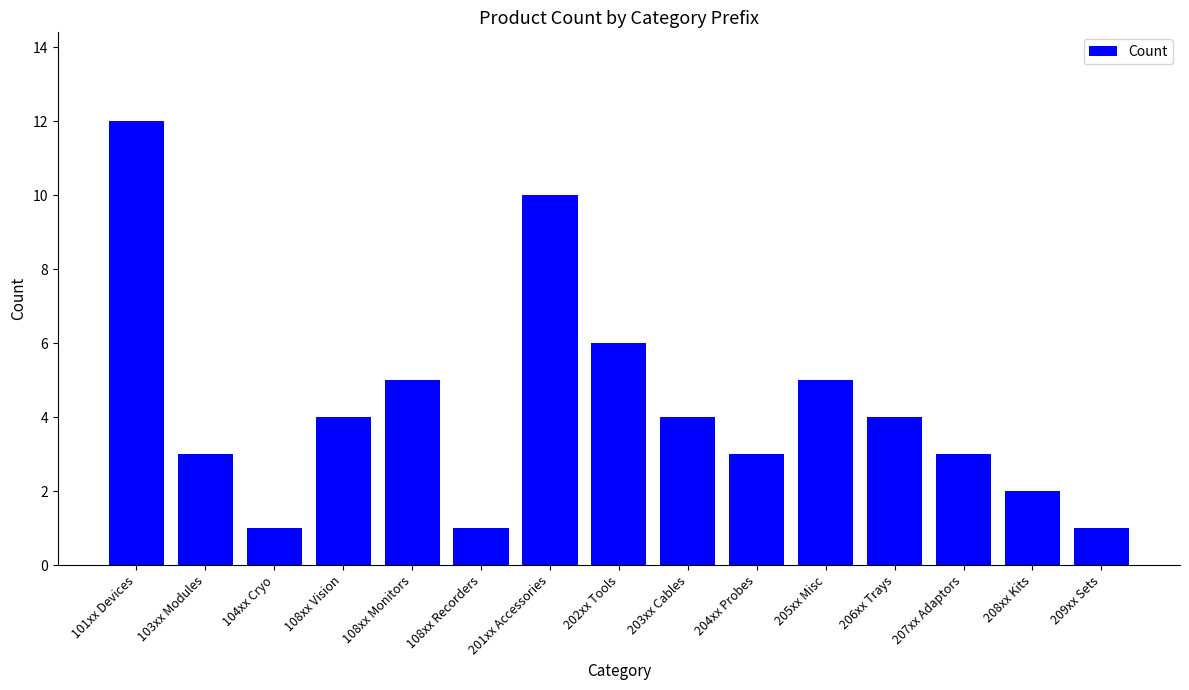

True or false: the data shows 5 at 205xx Misc.

True